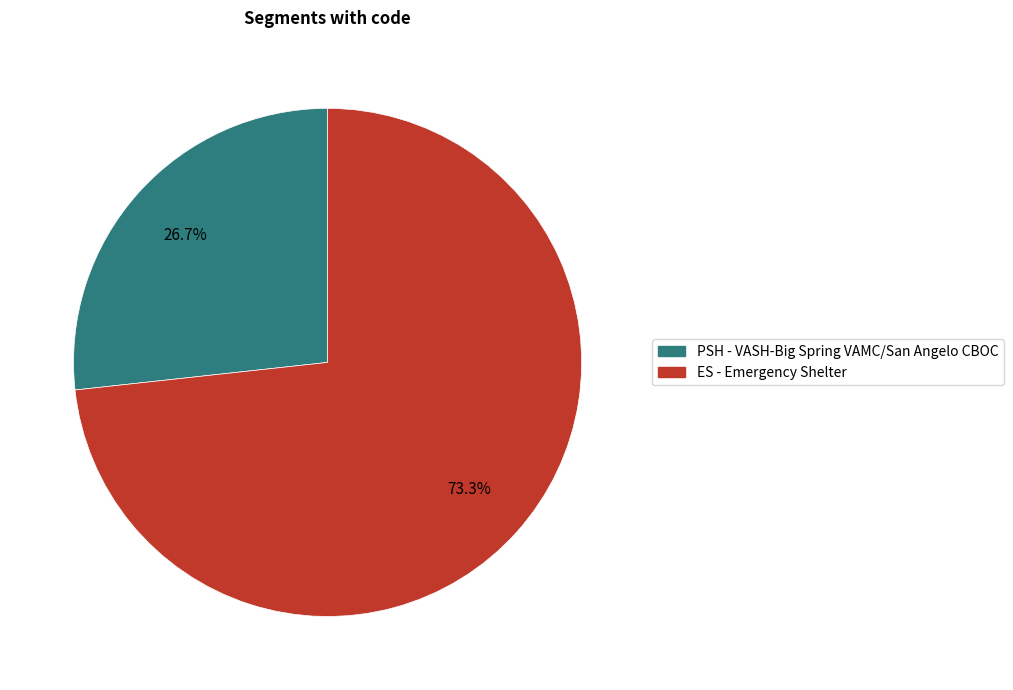

What portion of the pie excludes PSH - VASH-Big Spring VAMC/San Angelo CBOC?

73.3%